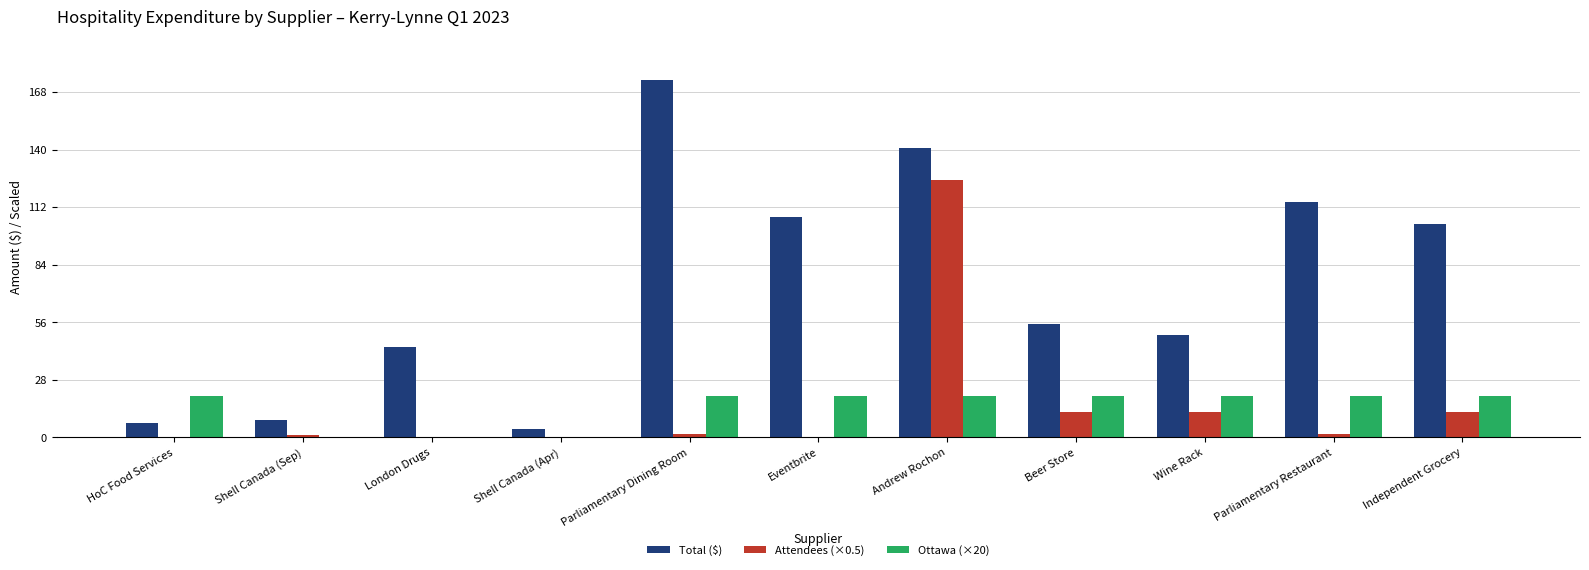

What value does the Ottawa (×20) series have at HoC Food Services?

20.0